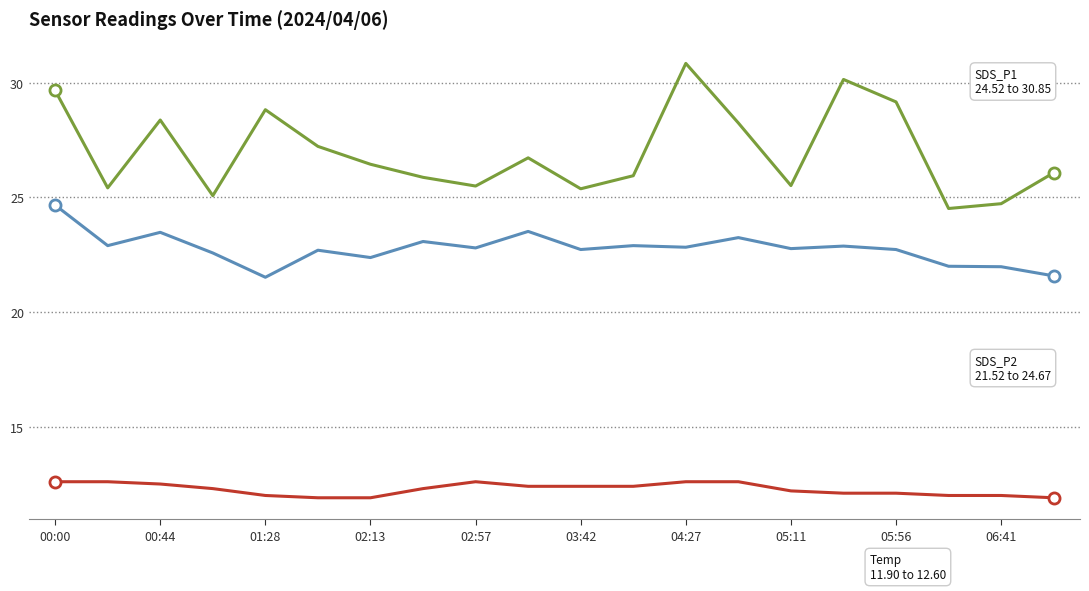

What is the greatest value displayed?

30.9